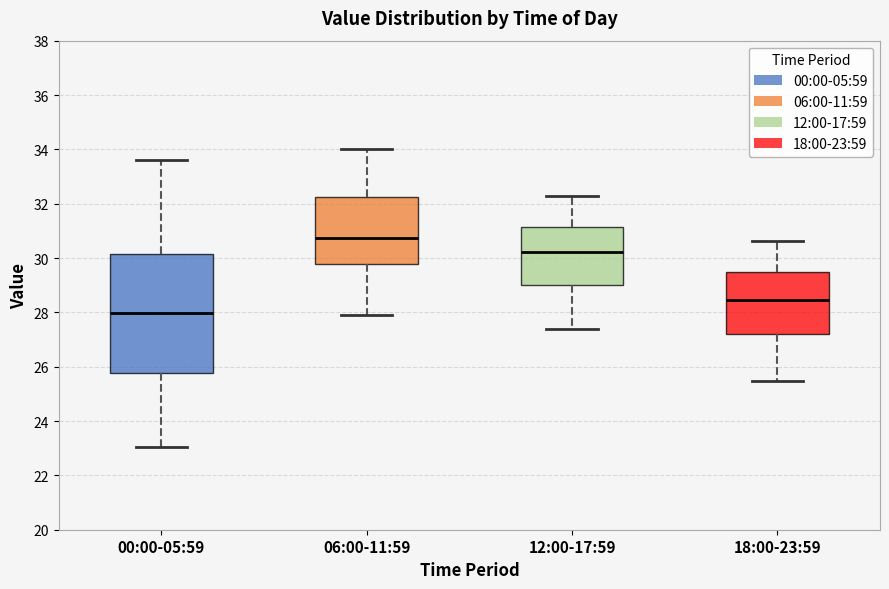

Which box has the highest median line?

06:00-11:59